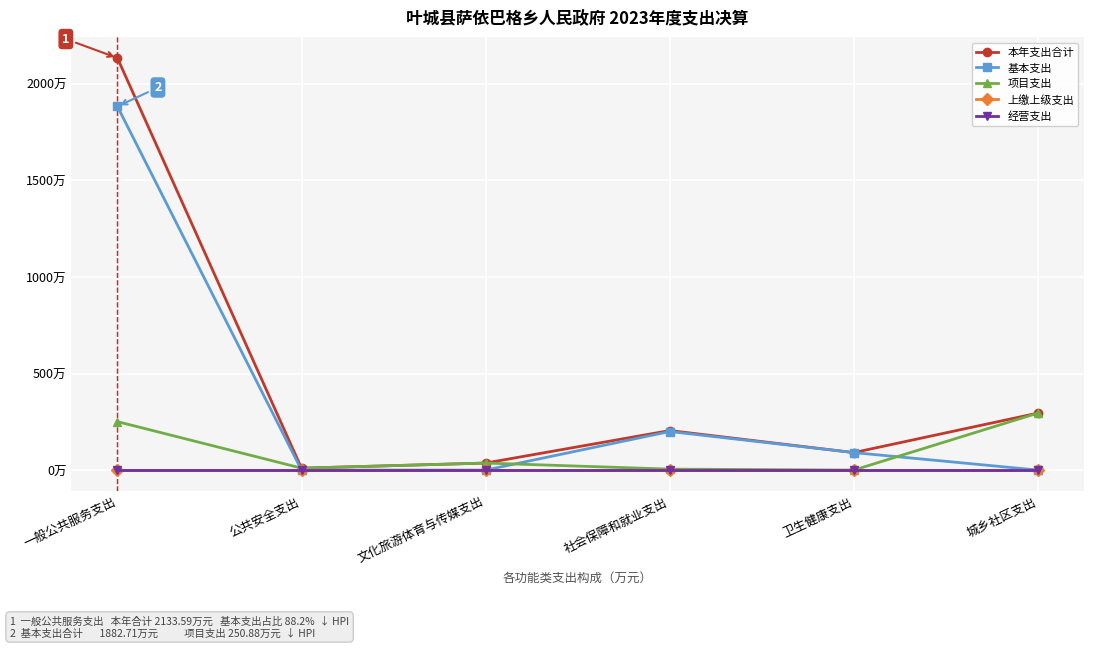

What is the total value across all series at 卫生健康支出?

181.2